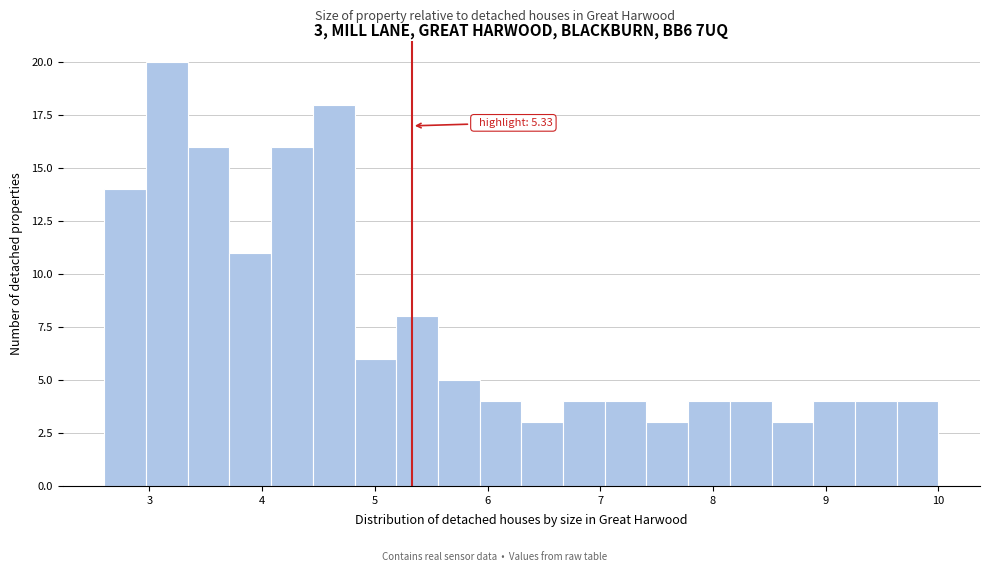

Read against the x-axis, roughly where is the centre of the tallest bar?

3.2